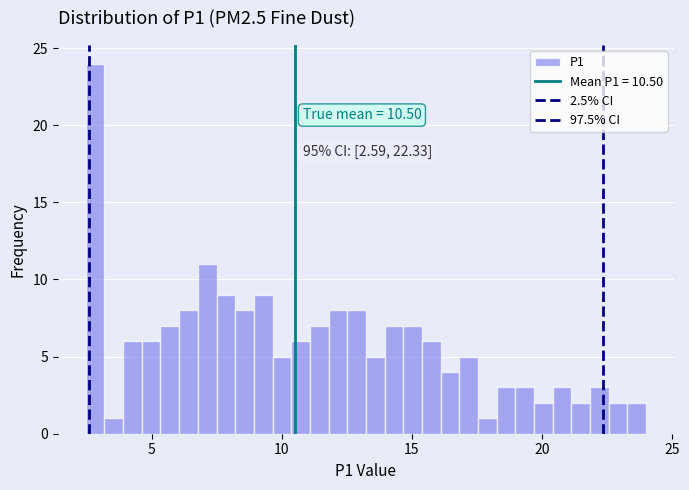

Around what value on the x-axis is the tallest bar? Give the approximate position of its centre, as read against the axis.

3.0